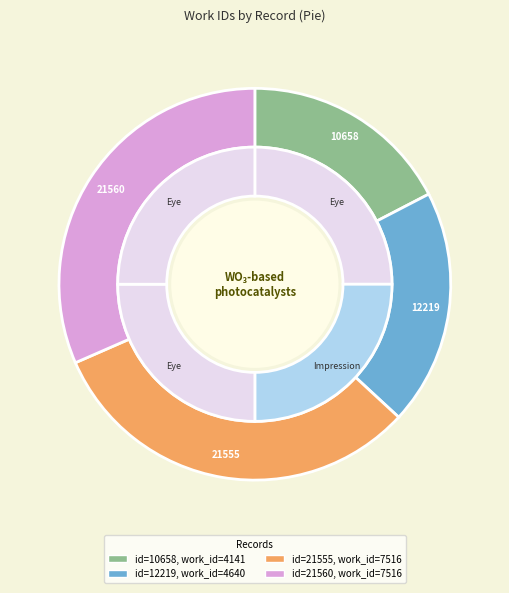

Rank the categories by value from lowest to highest.

10658, 12219, 21555, 21560